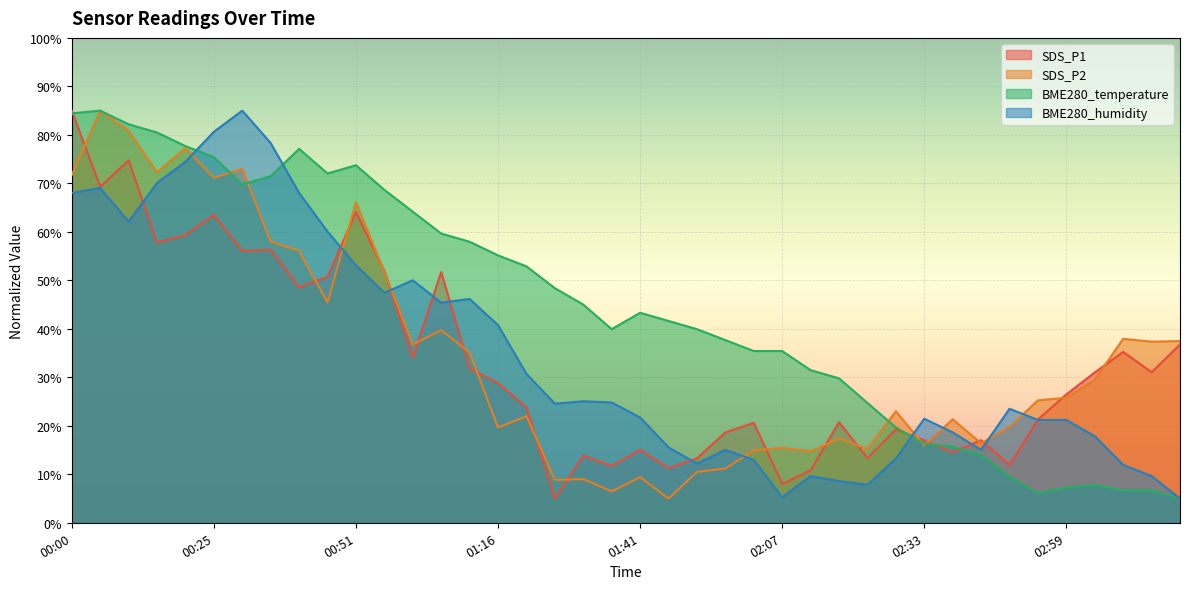

What is the spread (max minus min) of values at 01:36?

33.5